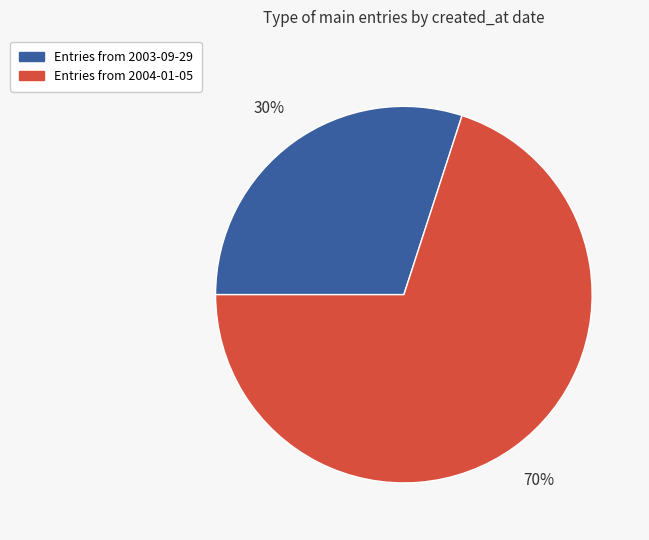

How many slices are in this pie chart?

2